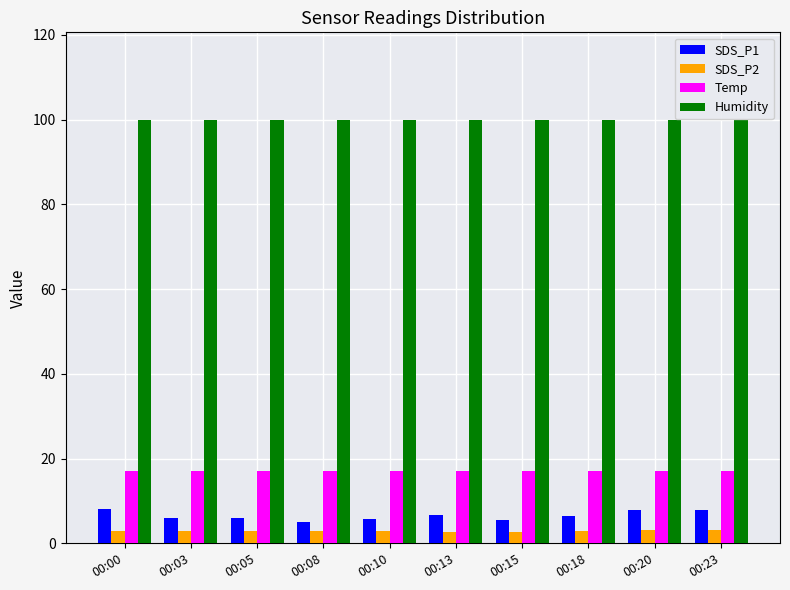

What is the lowest value of the Temp series?

17.0